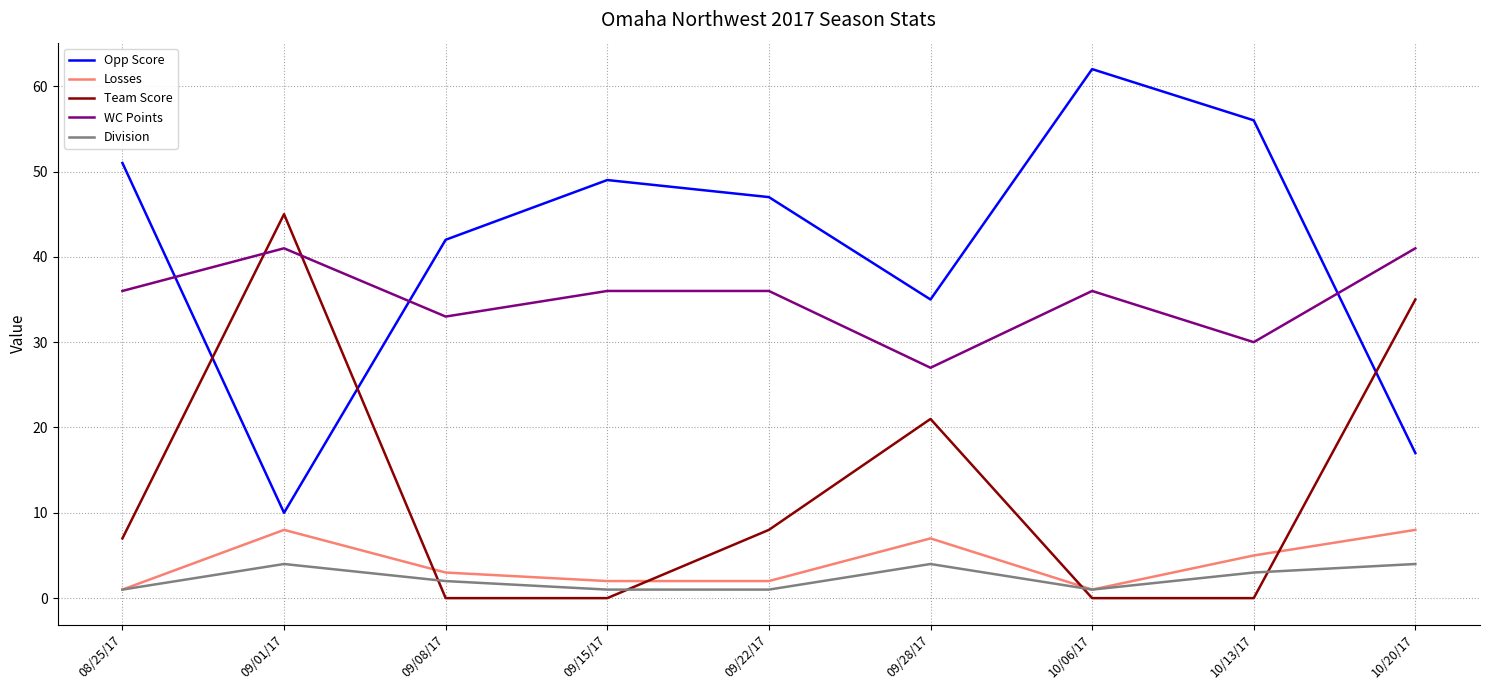

How many Division values are between 1 and 4?

9